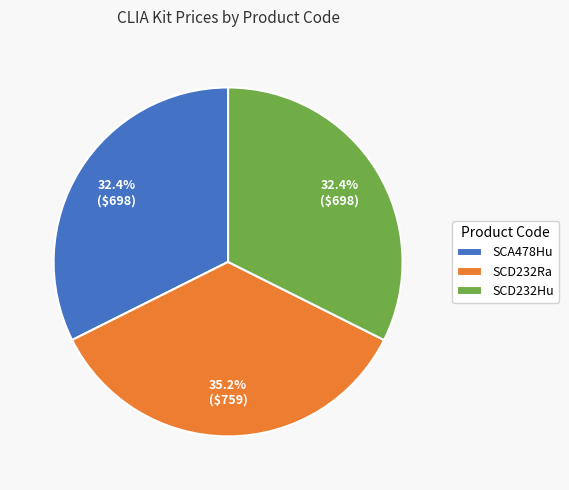

How many slices are in this pie chart?

3